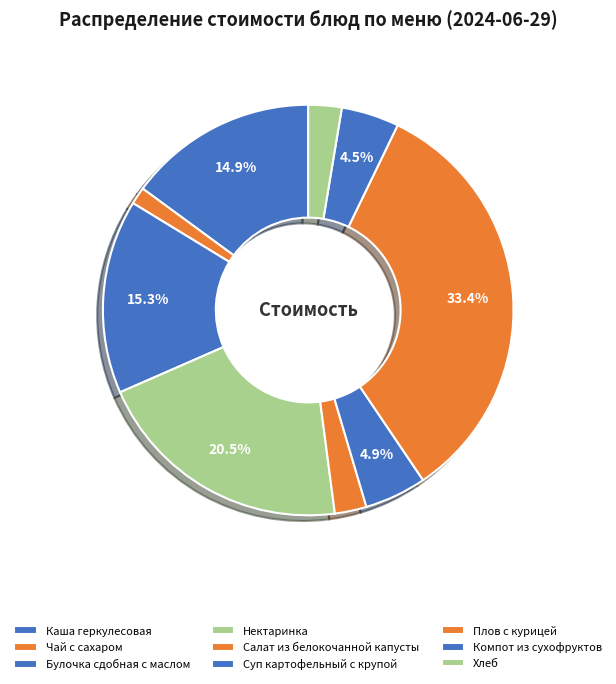

What percentage is the Каша геркулесовая slice, to the nearest percent?

15%